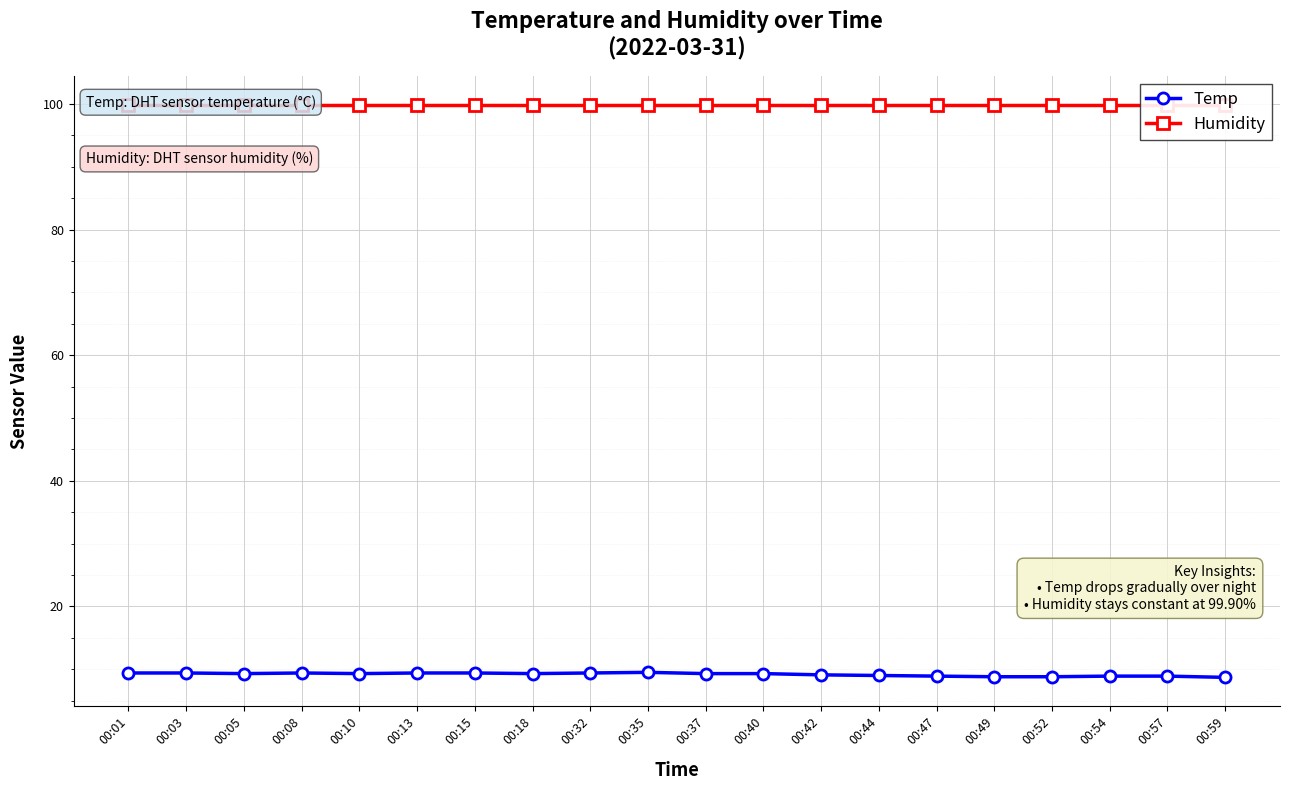

At how many categories does at least one series exceed 59?

20